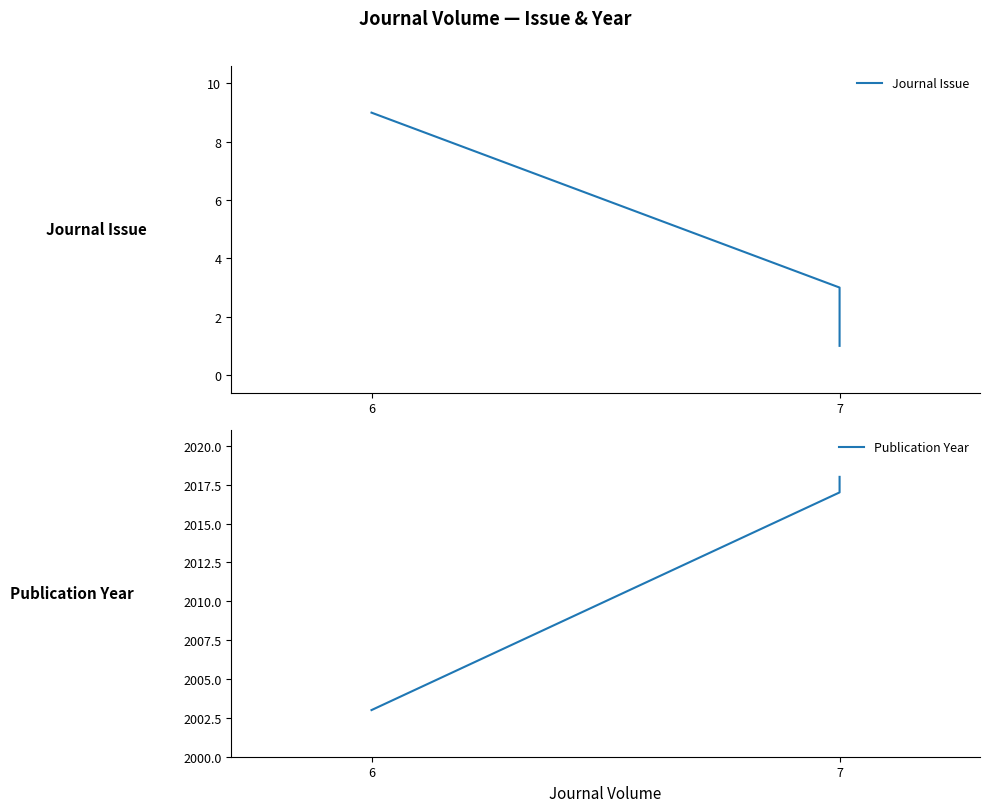

Reading left to right, extract all data points from this chart.

Journal Issue: 9	3	1	1
Publication Year: 2003	2017	2017	2018